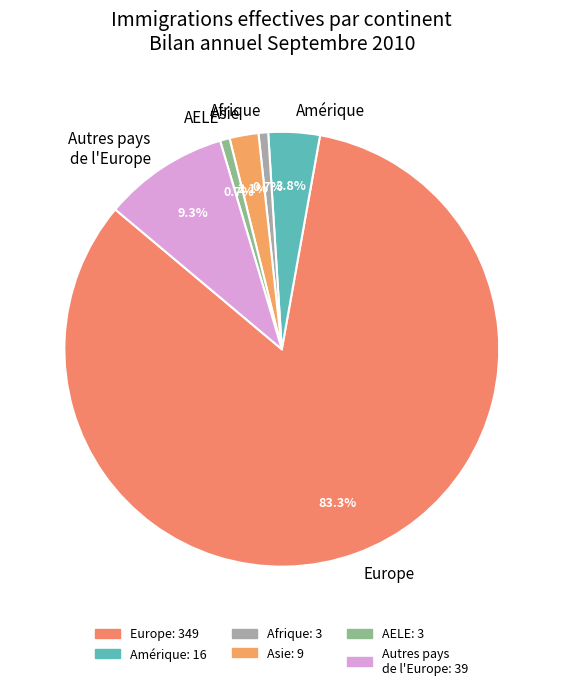

What is the total percentage of Afrique and AELE?

1.4%